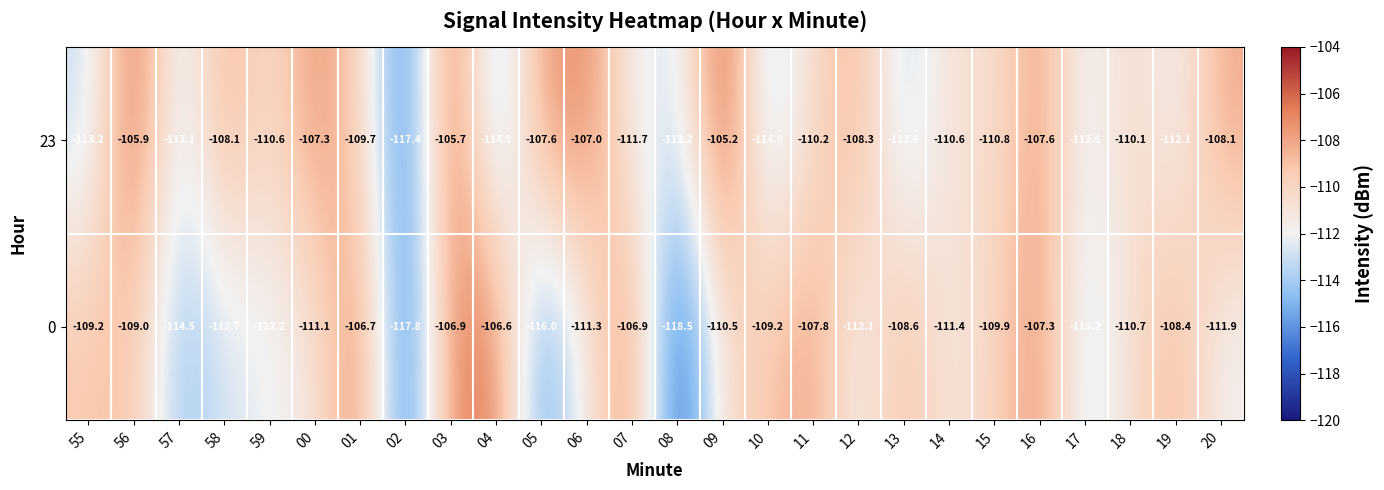

Rank the series by their maximum value, from lowest to highest.

0, 23